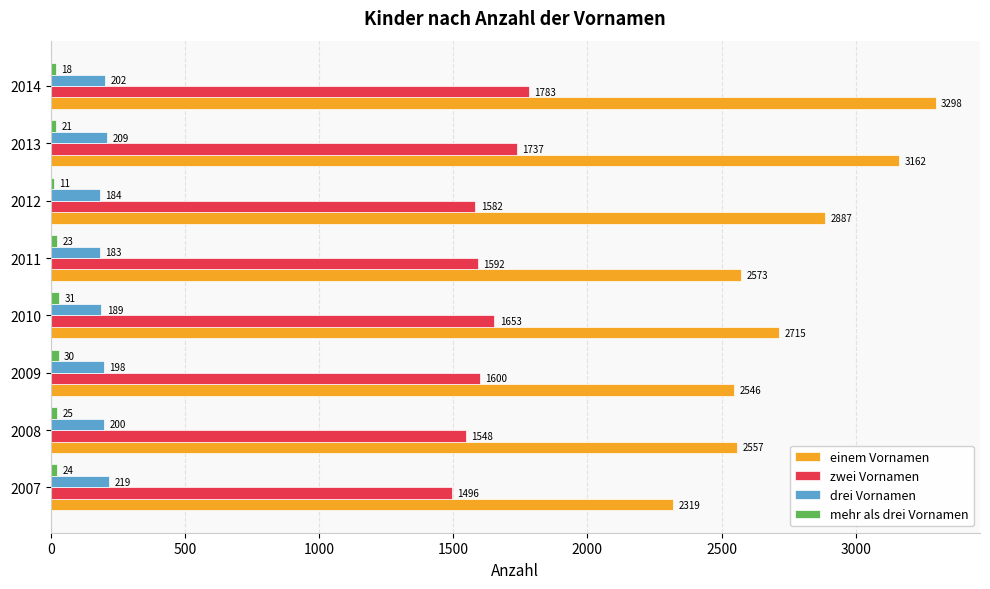

At which label does drei Vornamen reach its peak?

2007